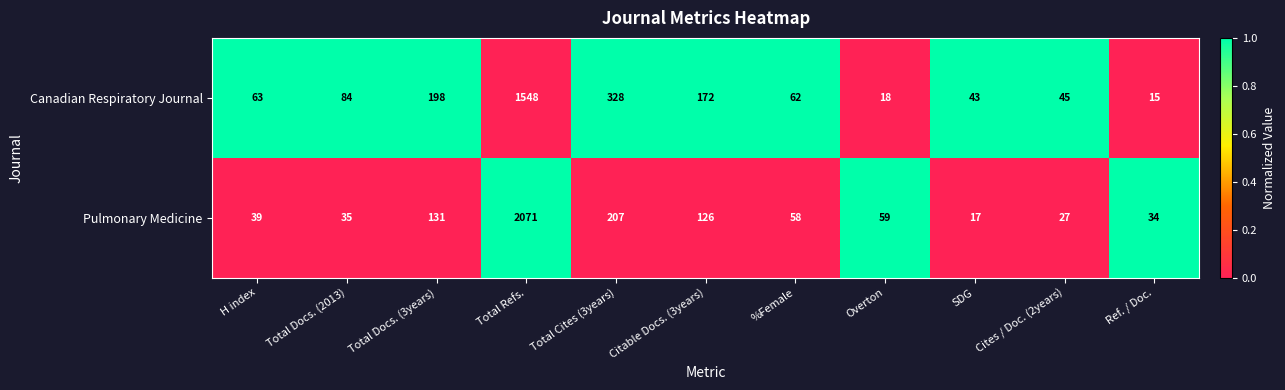

Rank the categories by Pulmonary Medicine value from lowest to highest.

SDG, Cites / Doc. (2years), Ref. / Doc., Total Docs. (2013), H index, %Female, Overton, Citable Docs. (3years), Total Docs. (3years), Total Cites (3years), Total Refs.